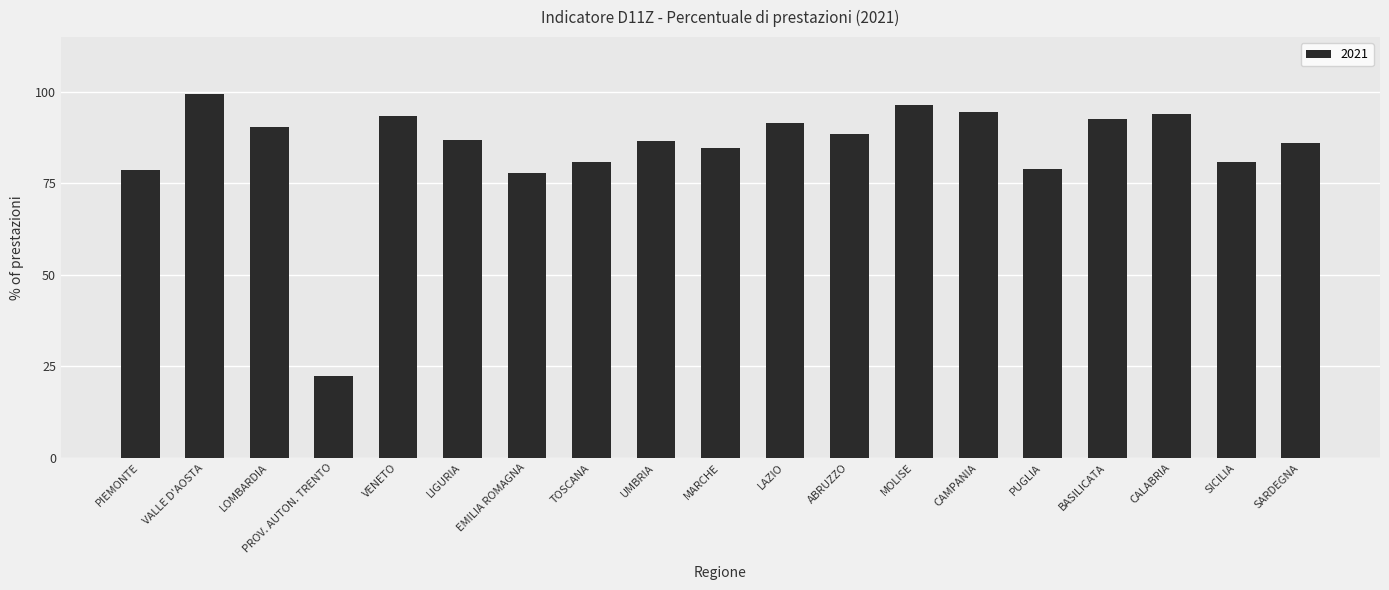

Which label corresponds to the largest value in the chart?

VALLE D'AOSTA